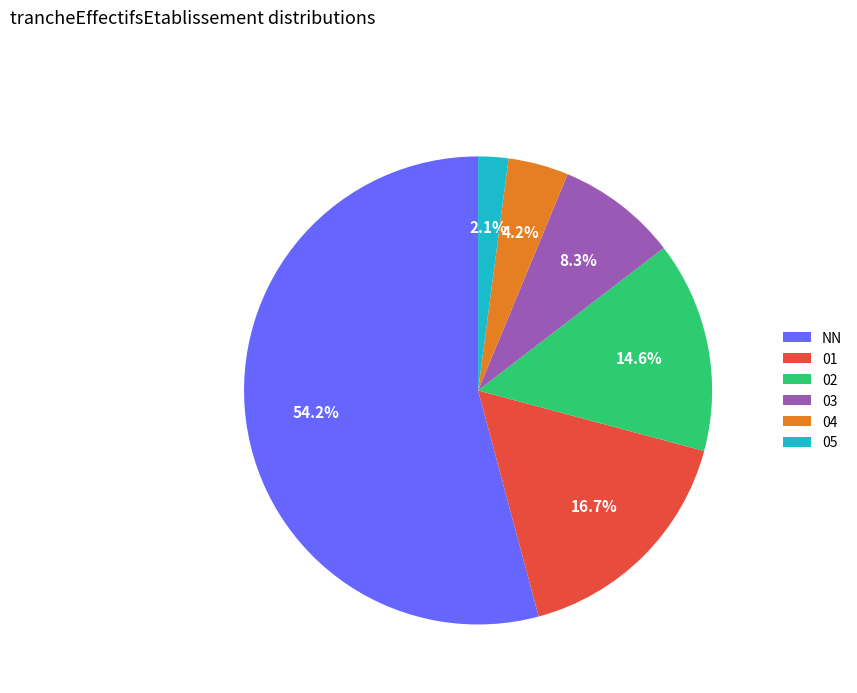

The 05 slice represents 2% of the pie. True or false?

True